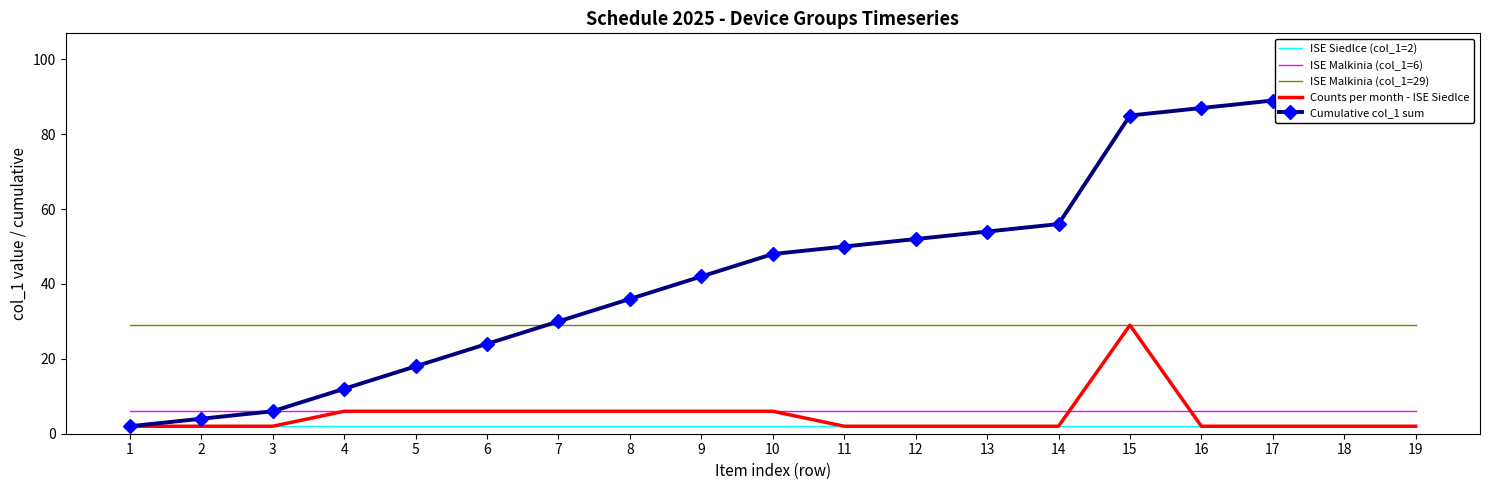

What is the sum of the Cumulative col_1 sum values at 10 and 1?

50